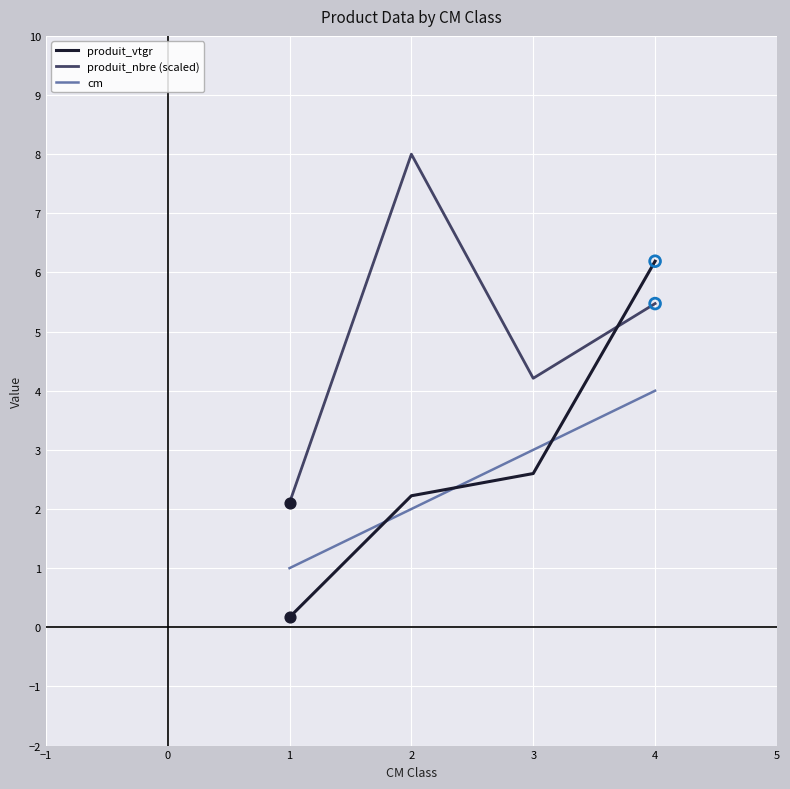

Which series has the largest total across all categories?

produit_nbre (scaled)